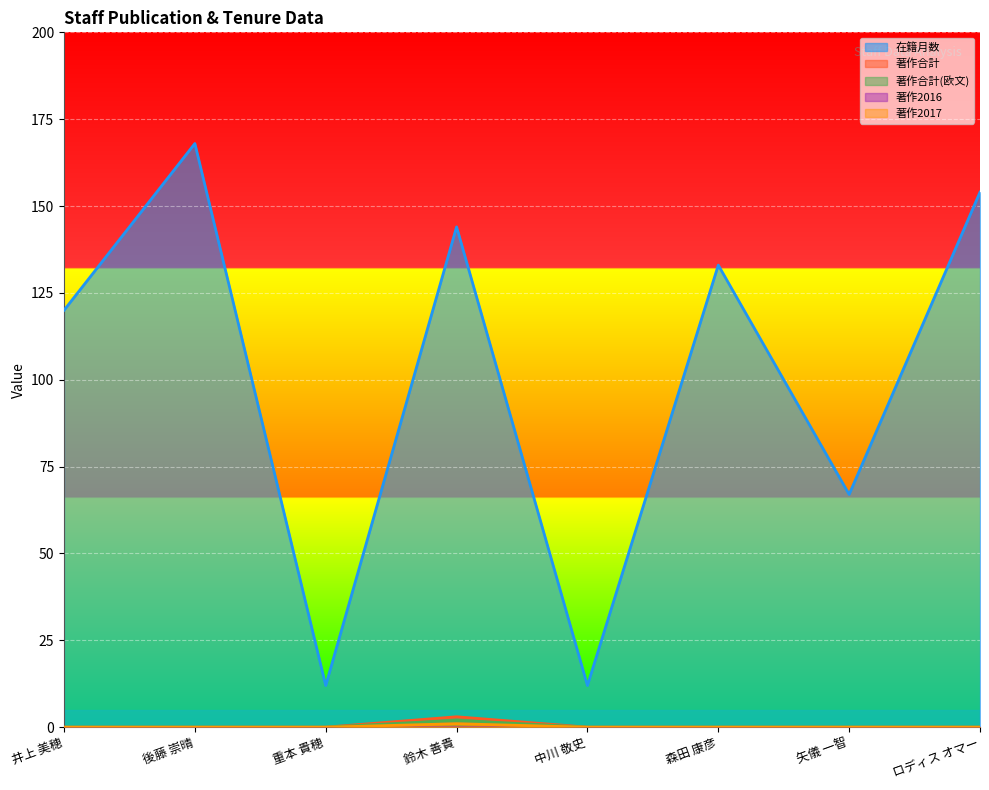

Which has a higher value, 井上 美穂 or ロディス オマー?

ロディス オマー